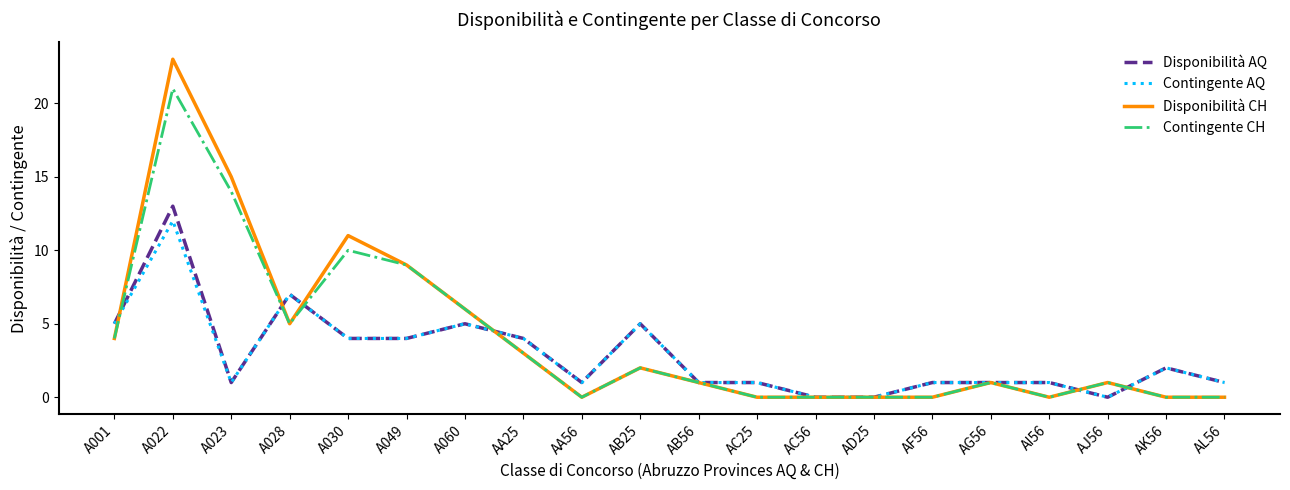

Is the value of Disponibilità AQ at A023 greater than the value of Contingente CH at AD25?

Yes